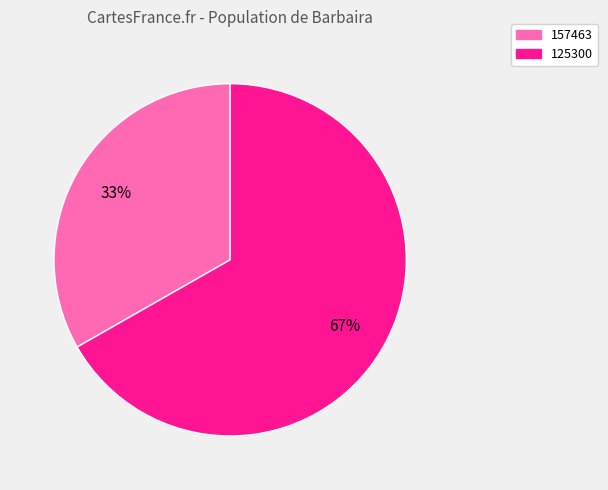

Is the sum of 157463 and 125300 greater than half?

Yes